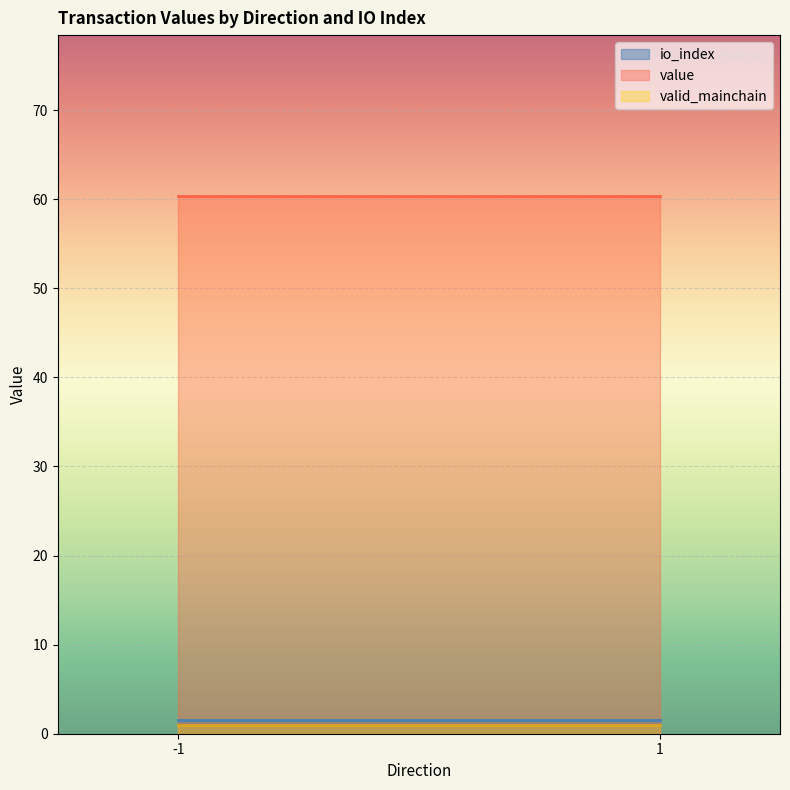

Reading left to right, list all the values displayed in this chart.

io_index: -1=1.5	1=1.5
value: -1=60.3	1=60.3
valid_mainchain: -1=1.0	1=1.0